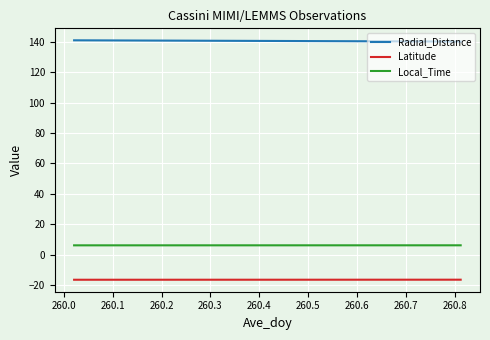

What is the minimum value shown in the chart?

-16.4